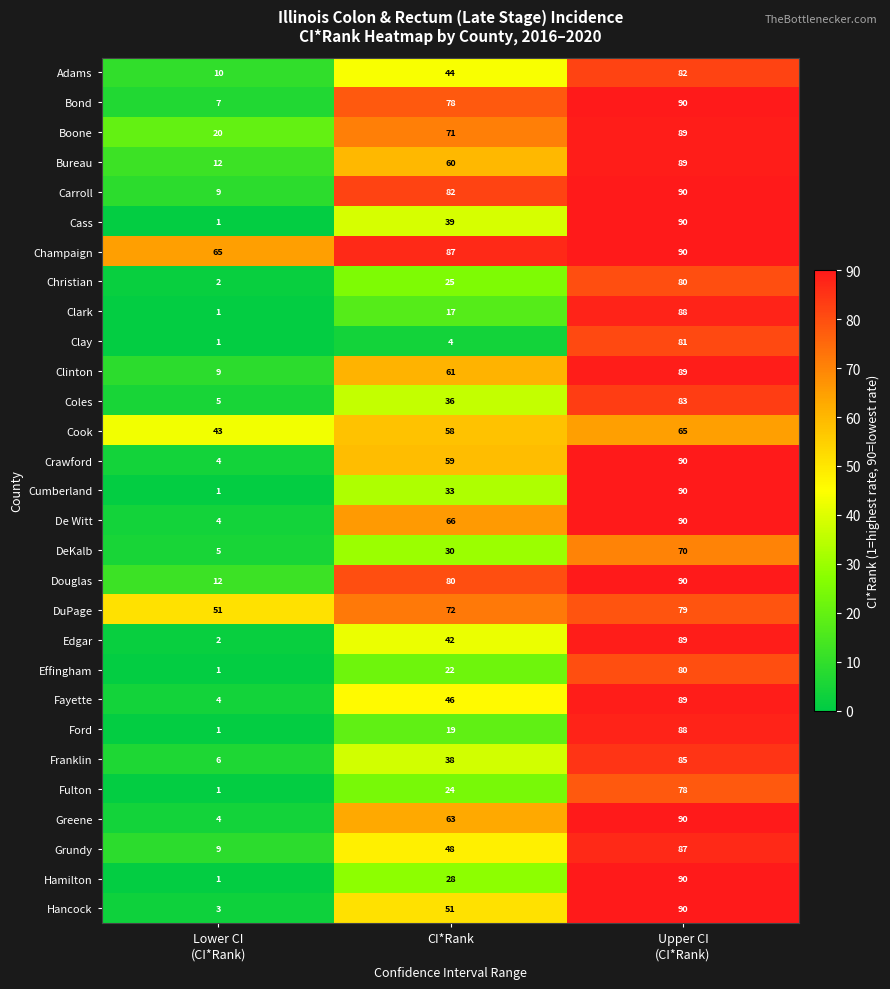

Is it true that Hancock equals 51 at CI*Rank?

True